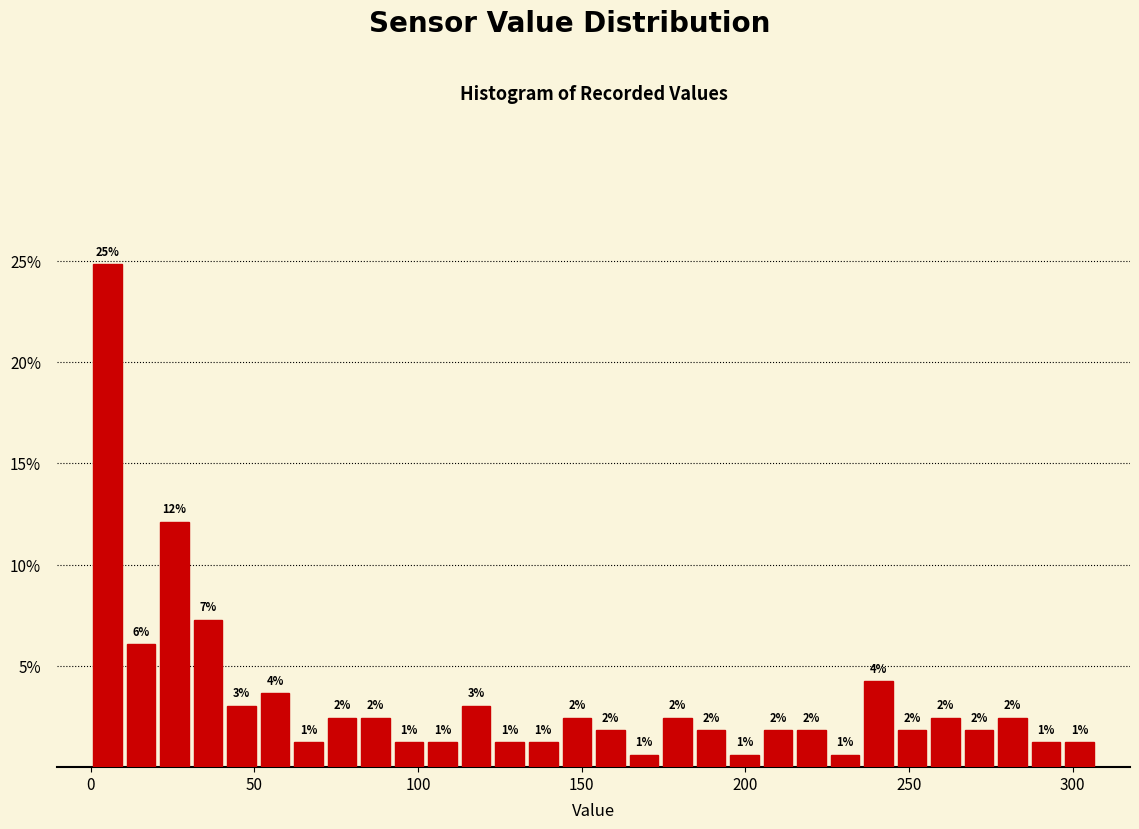

Around what value on the x-axis is the tallest bar? Give the approximate position of its centre, as read against the axis.

5